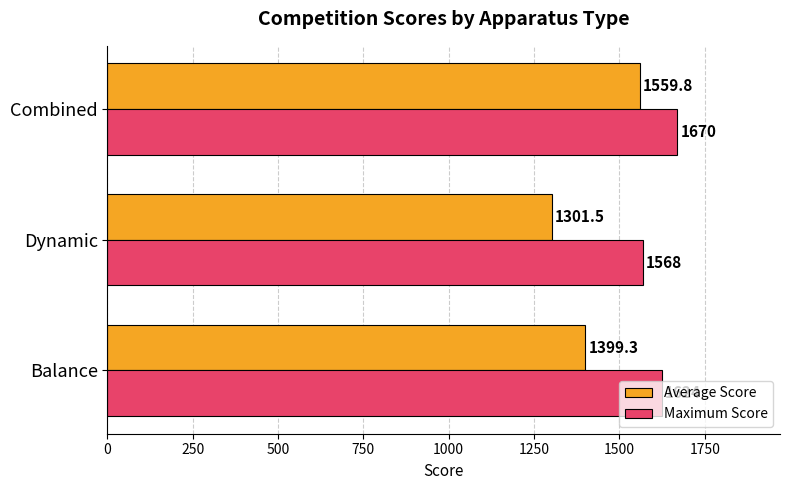

List the series in order of their peak value, lowest first.

Average Score, Maximum Score